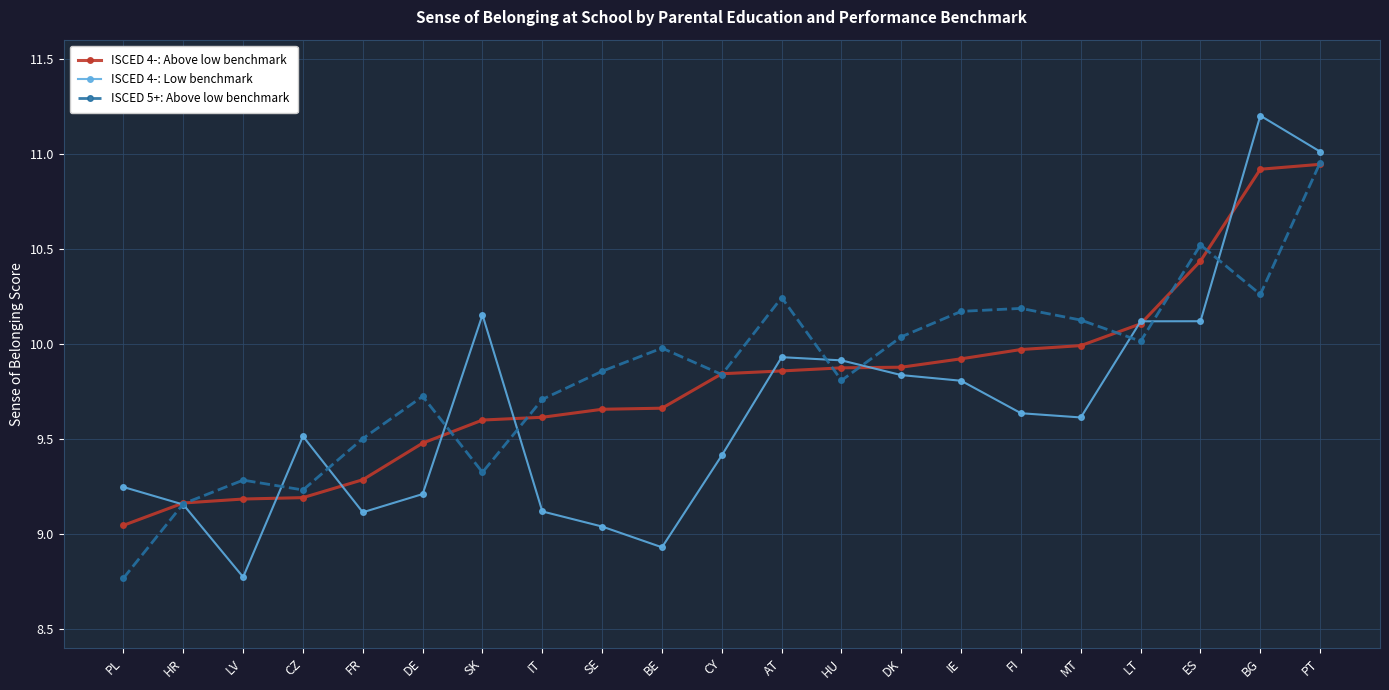

At which label is ISCED 4-: Above low benchmark closest to 9?

PL